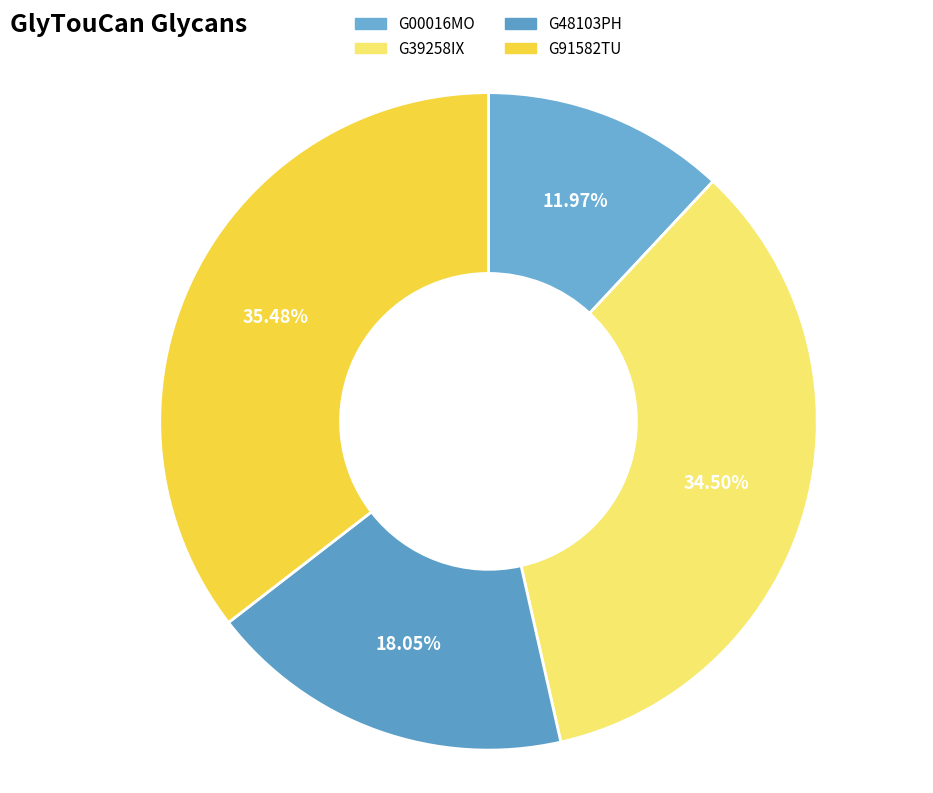

Which category has the biggest portion of the pie?

G91582TU